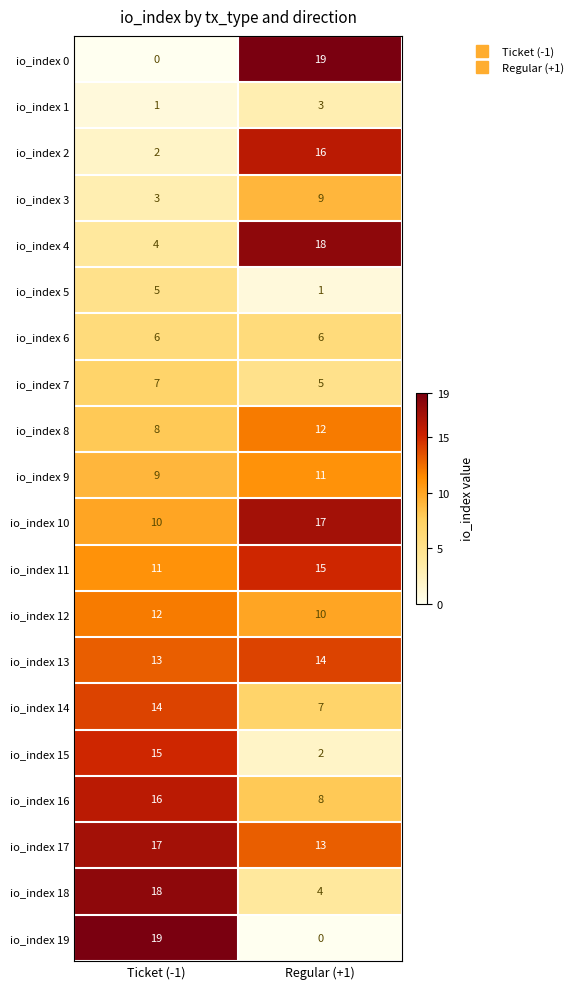

What is the difference between the highest and lowest values at Regular (+1)?

19